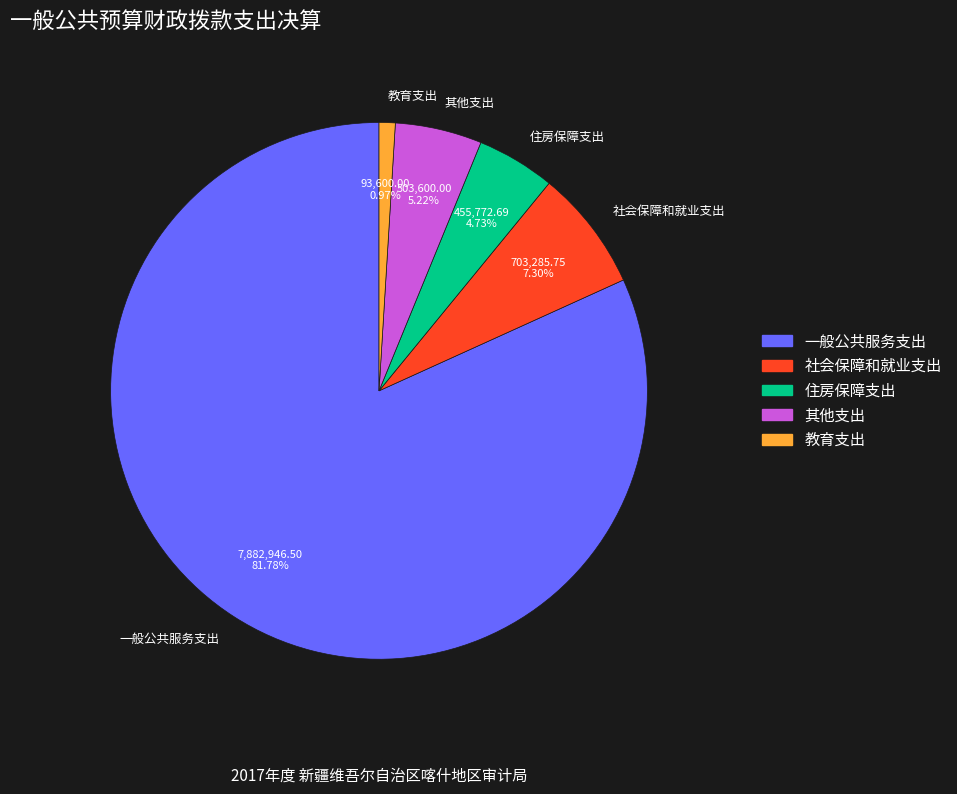

Is there a majority slice in this chart?

Yes